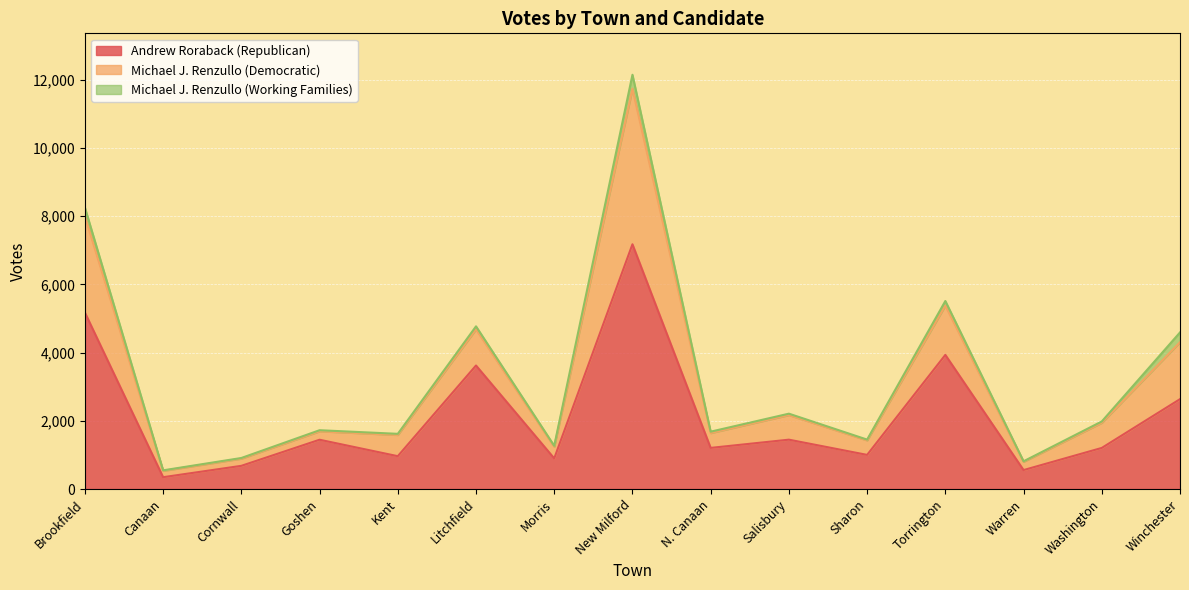

What is the difference between the maximum and minimum values in the Andrew Roraback (Republican) series?

6828